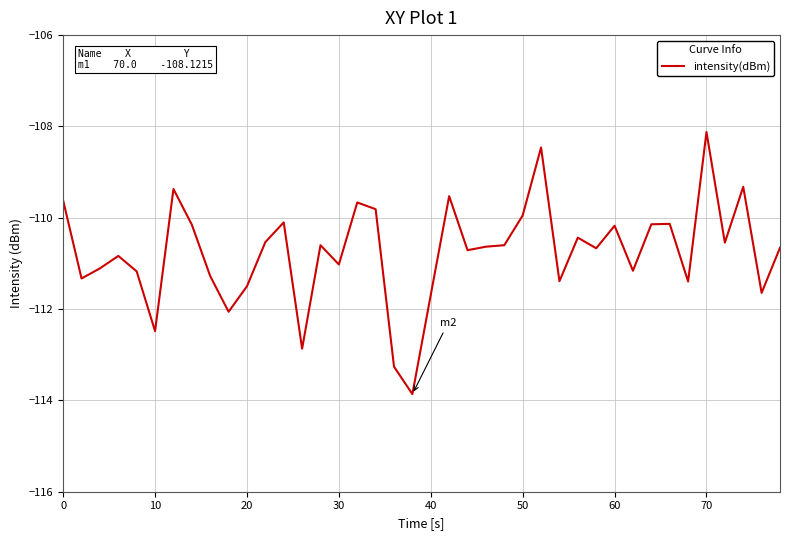

What is the difference between the maximum and minimum values?

5.7